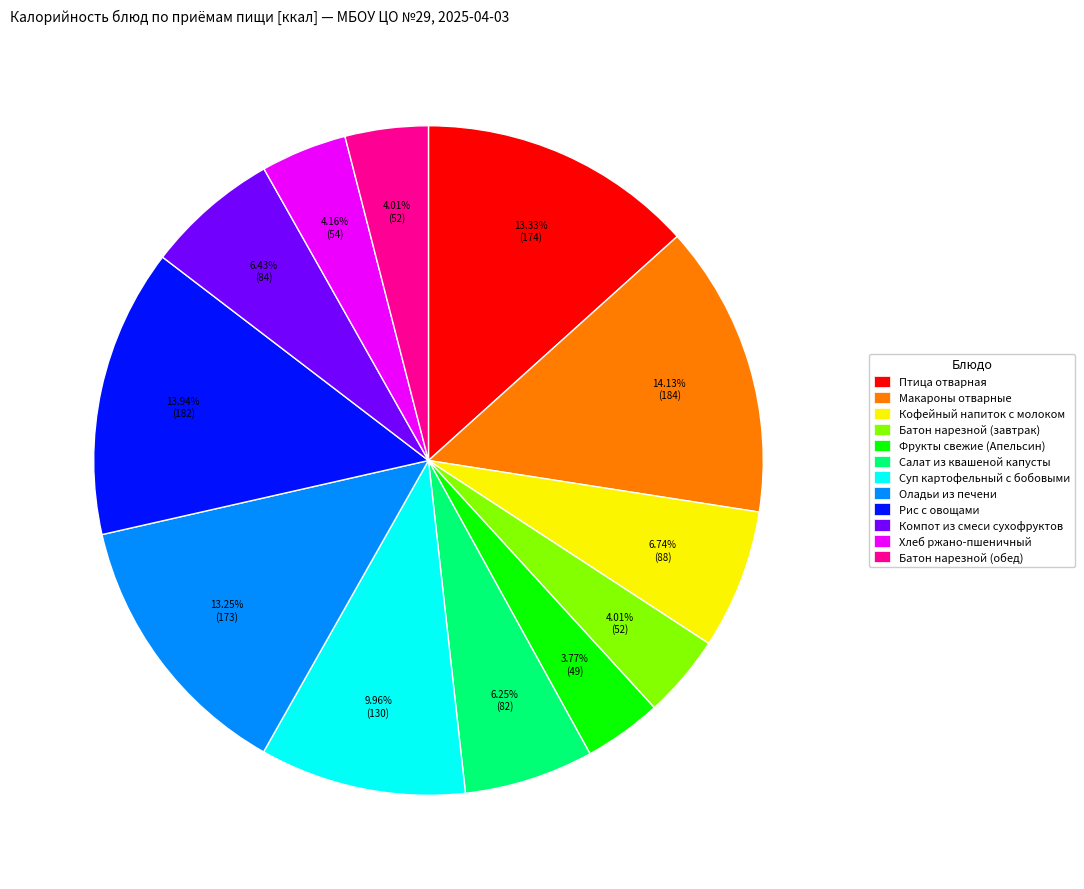

How many segments does this pie chart have?

12